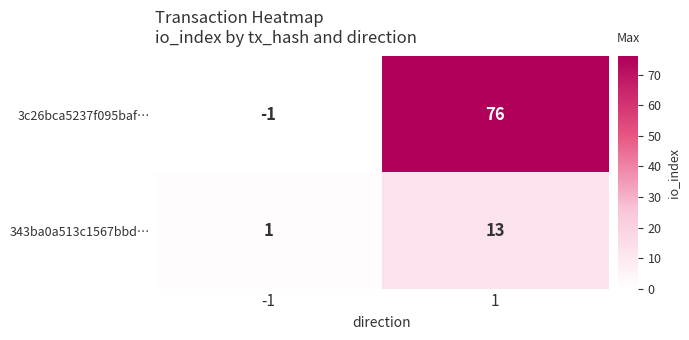

Which label corresponds to the smallest value in the chart?

-1